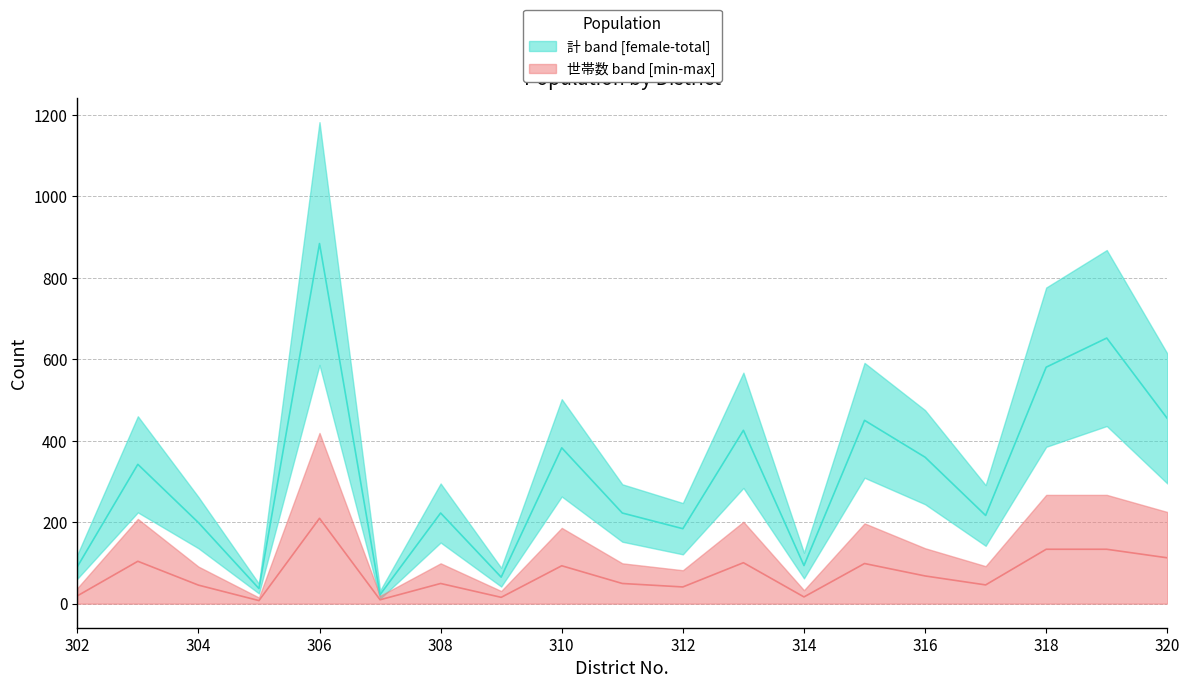

How many interior local peaks does the 世帯数 median series have?

6